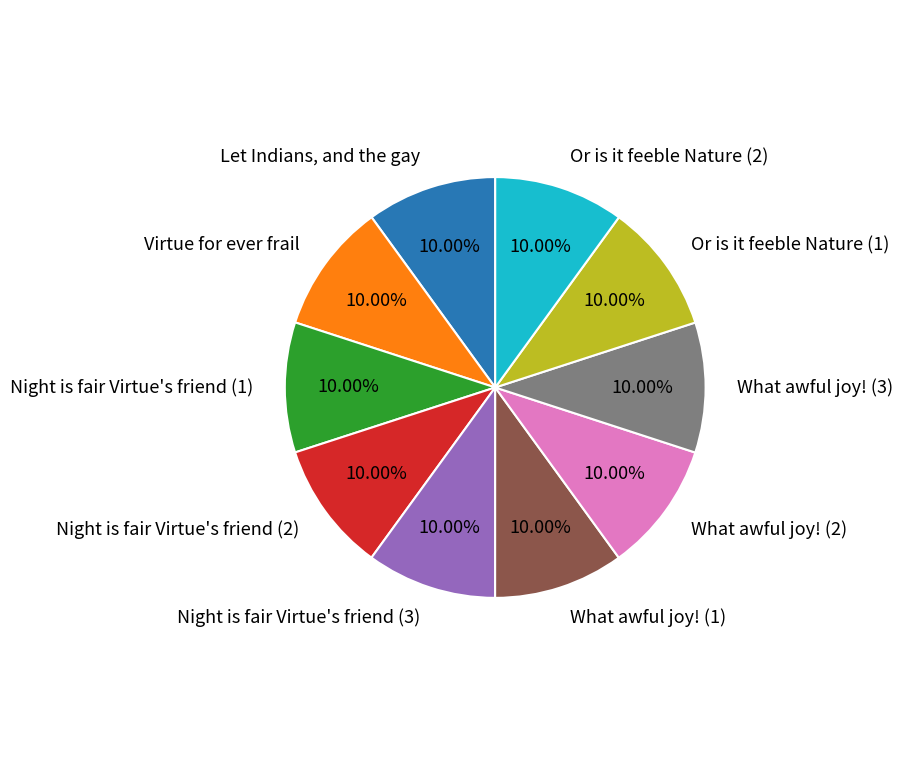

To the nearest percent, what percentage of the pie is What awful joy! (3)?

10%